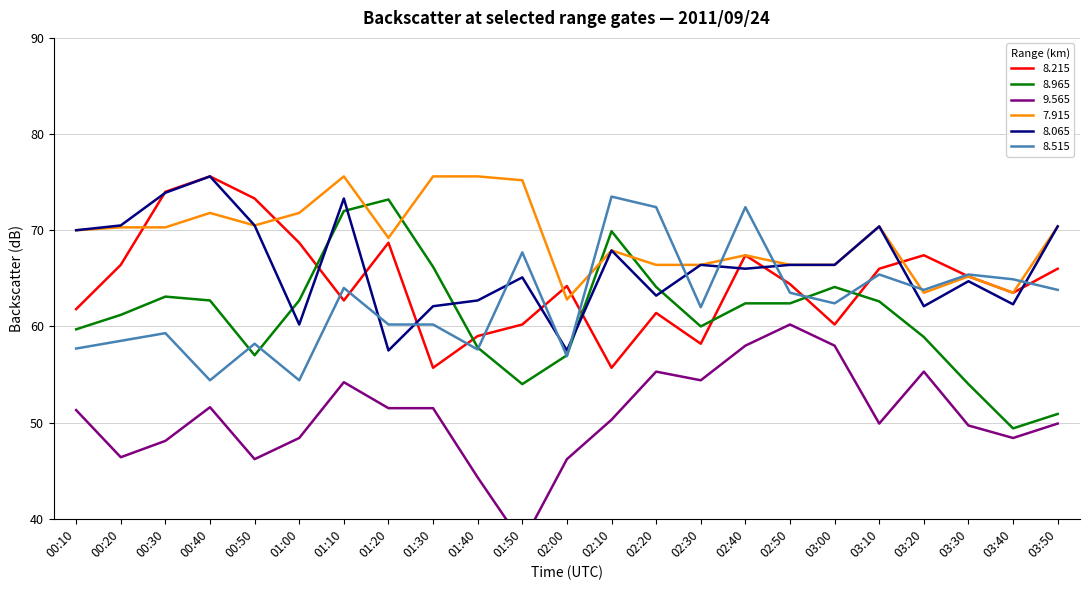

True or false:   8.065 has a value of 97.2 at 01:40.

False